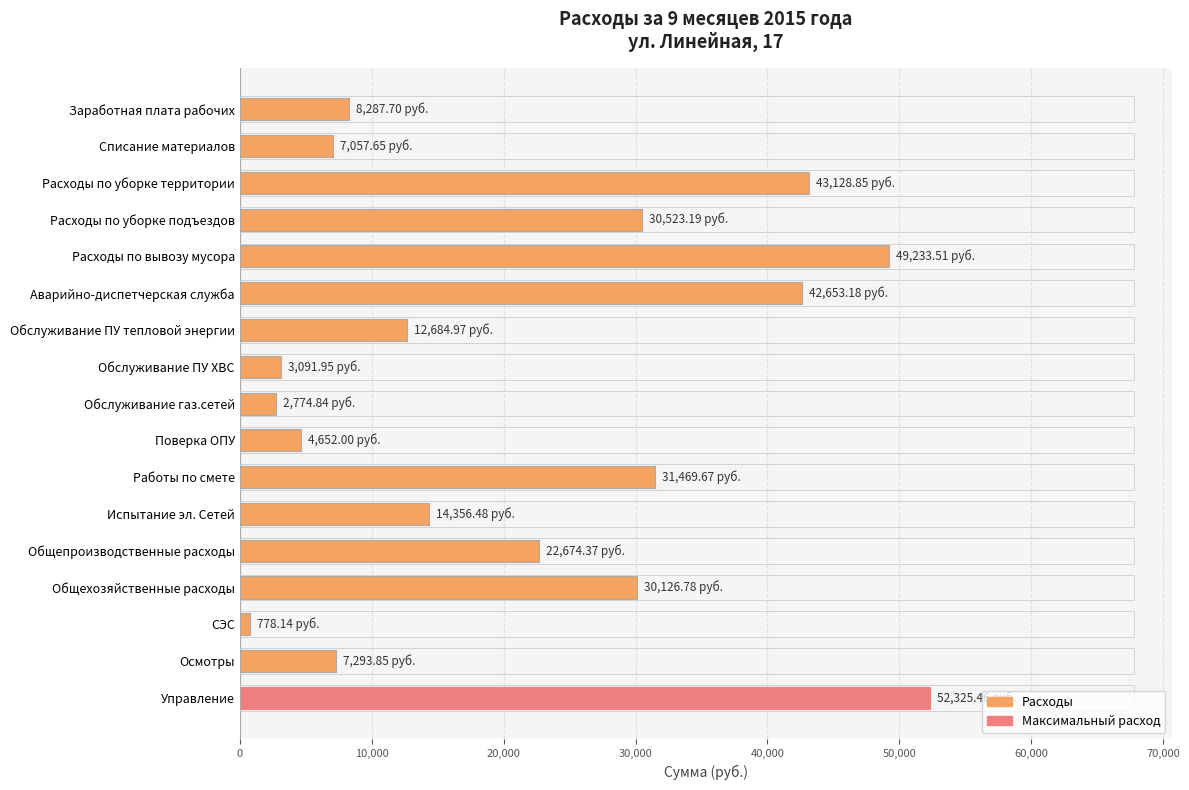

What is the sum of all values?

363112.6